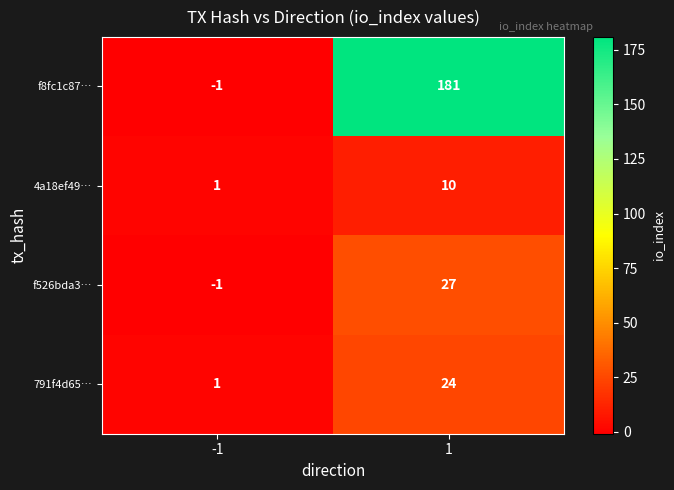

At 1, list the series in order from smallest to largest.

4a18ef49…, 791f4d65…, f526bda3…, f8fc1c87…